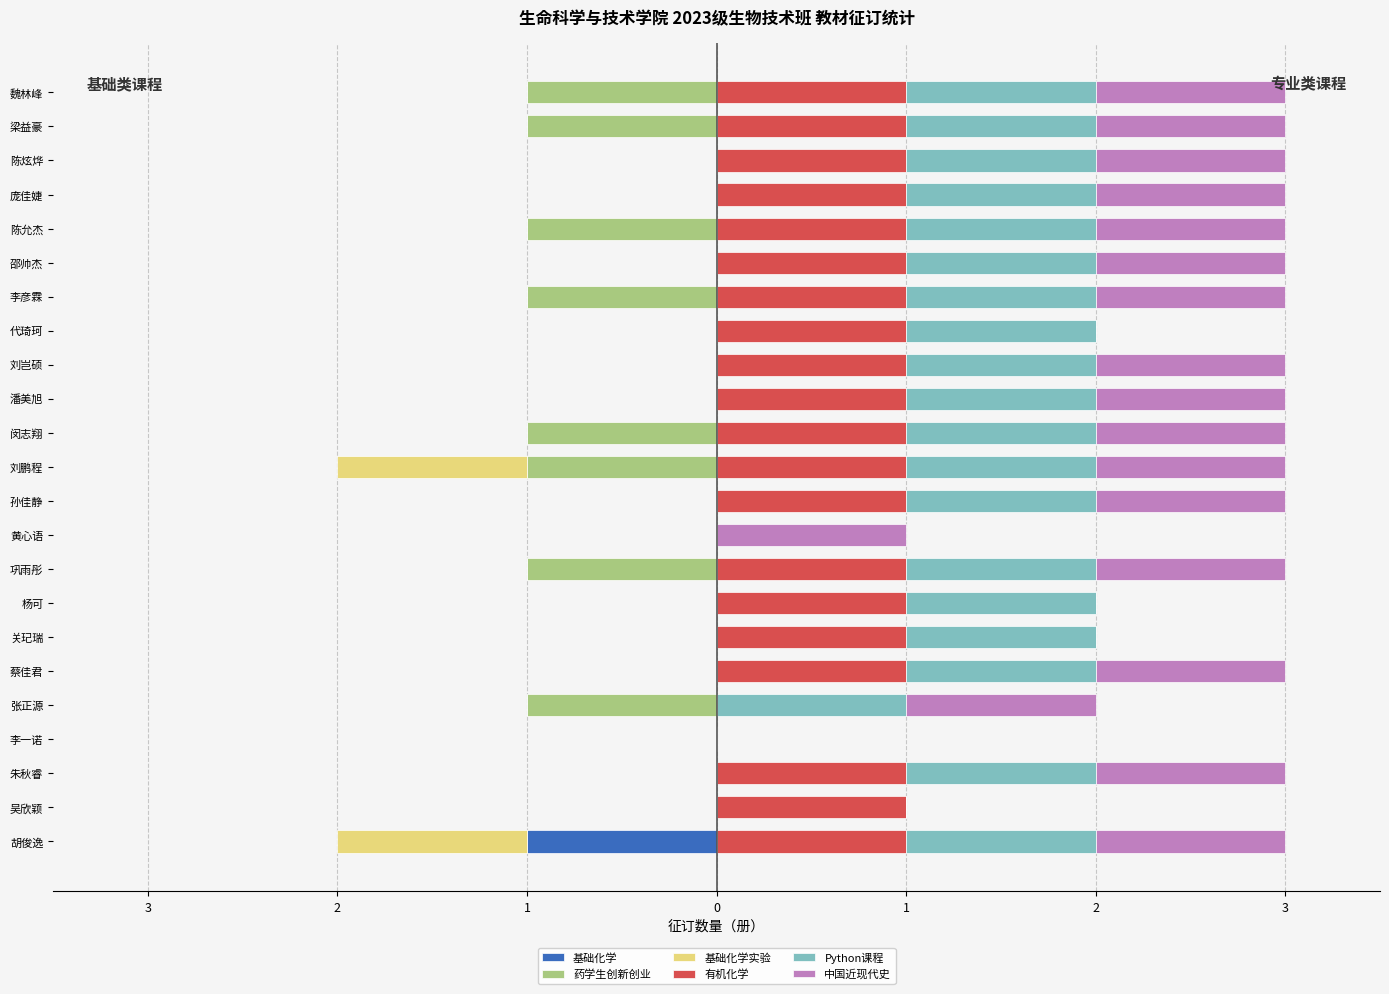

Count the 基础化学实验 values in the range 0 to 1.

21